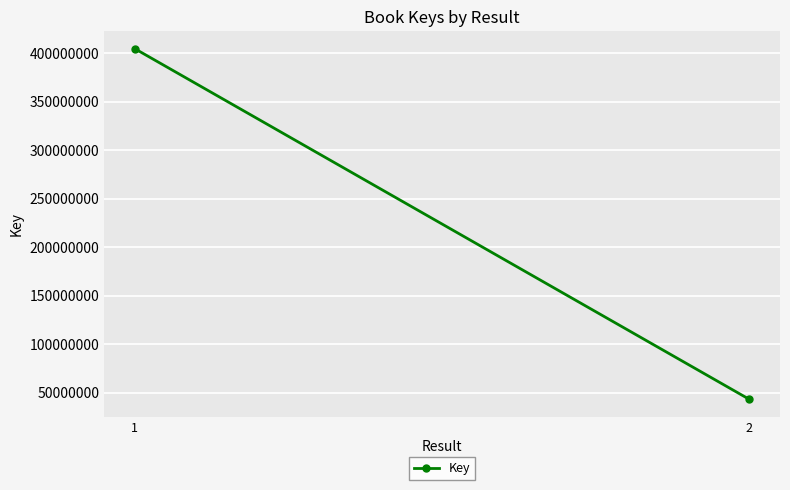

At which category does the chart reach its peak across all series?

1